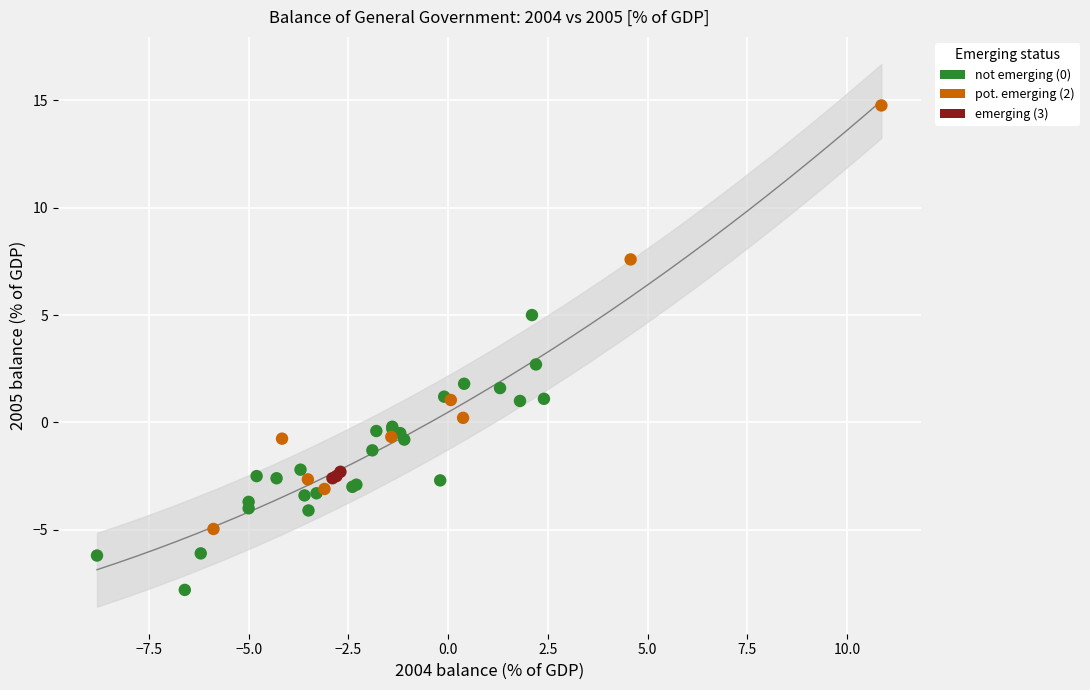

Which series reaches the minimum Y coordinate?

not emerging (0)